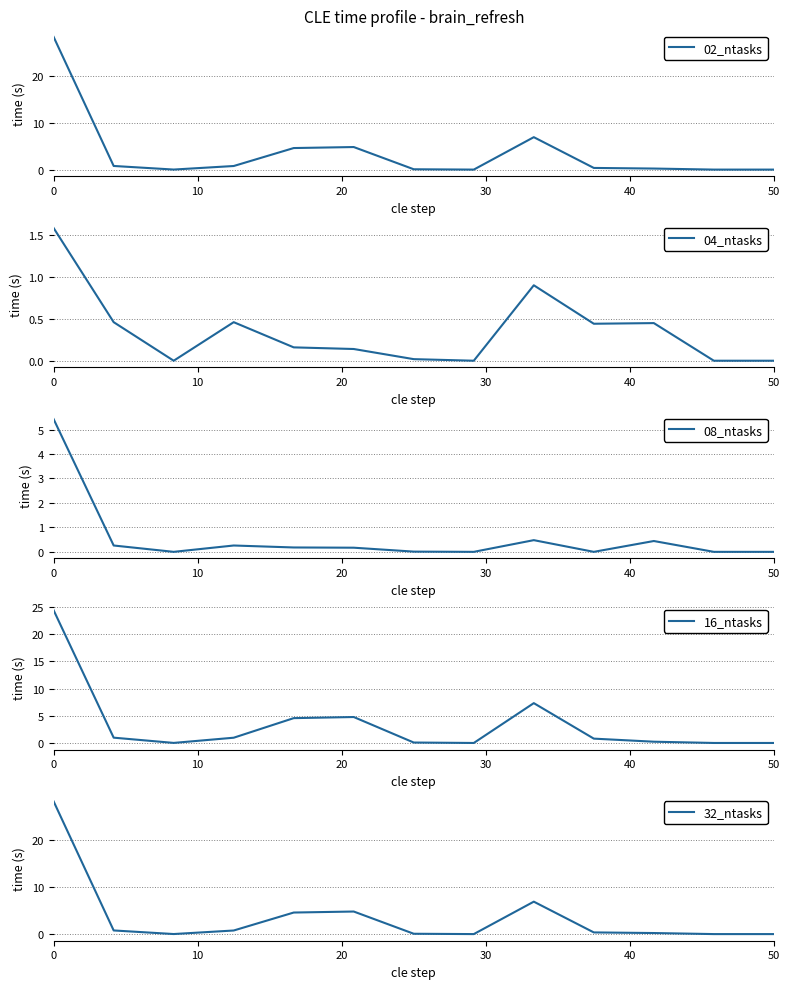

How many lines are shown in the chart?

5